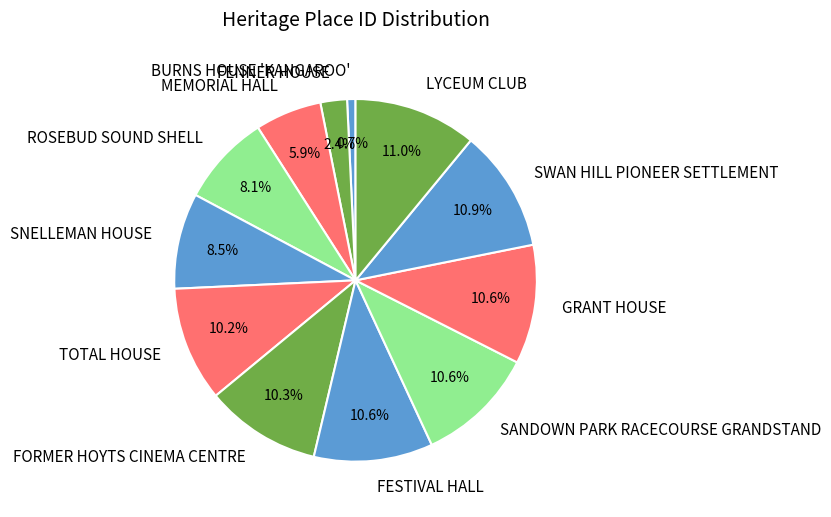

Between MEMORIAL HALL and LYCEUM CLUB, which is larger?

LYCEUM CLUB